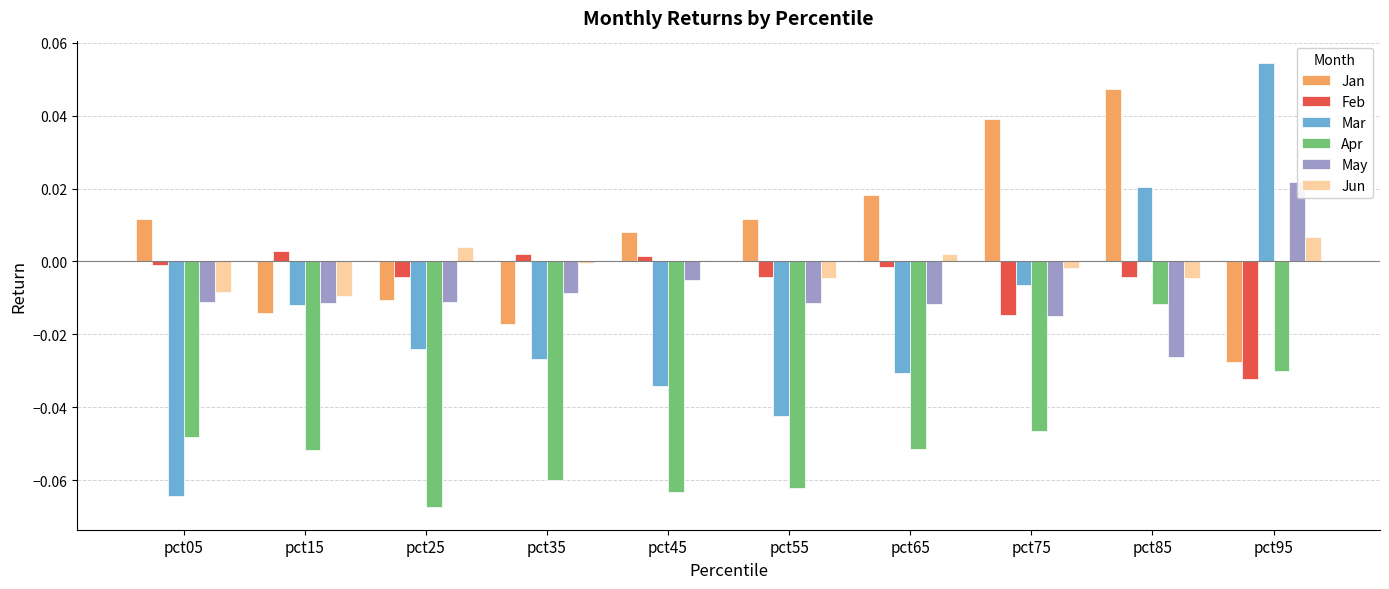

What are all the series names shown in the legend?

Jan, Feb, Mar, Apr, May, Jun